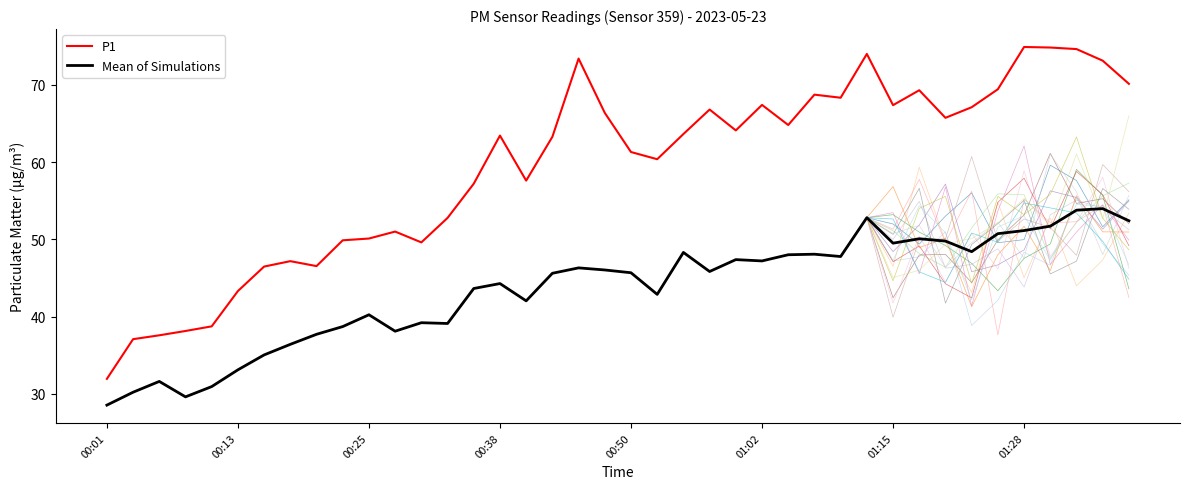

True or false: P1 and Mean of Simulations intersect in this chart.

False